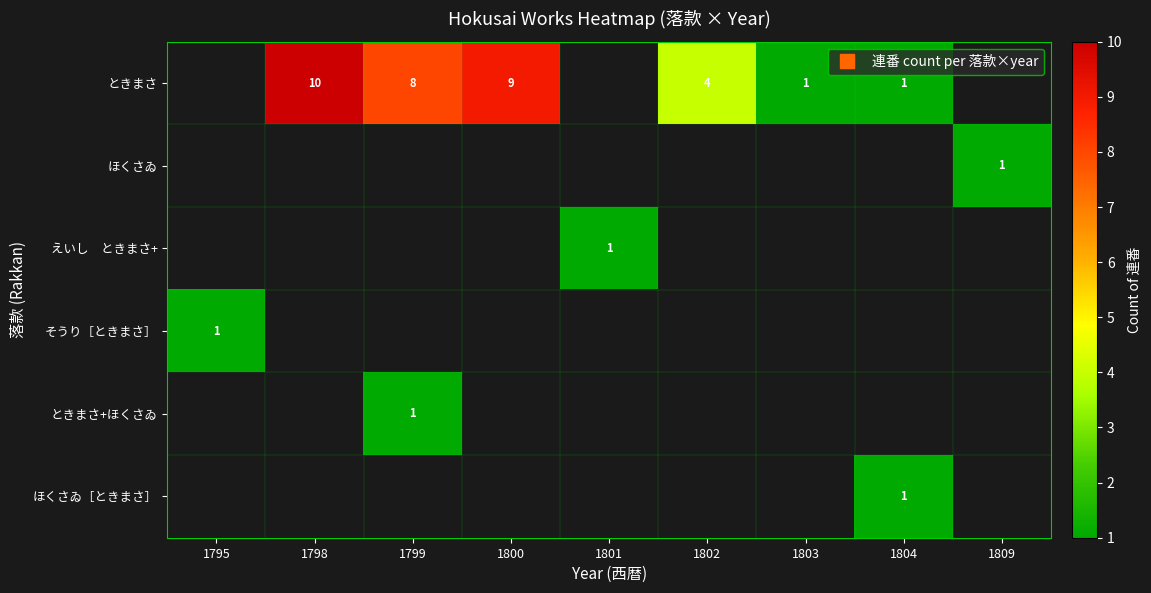

Which category has the lowest value across all series?

1803